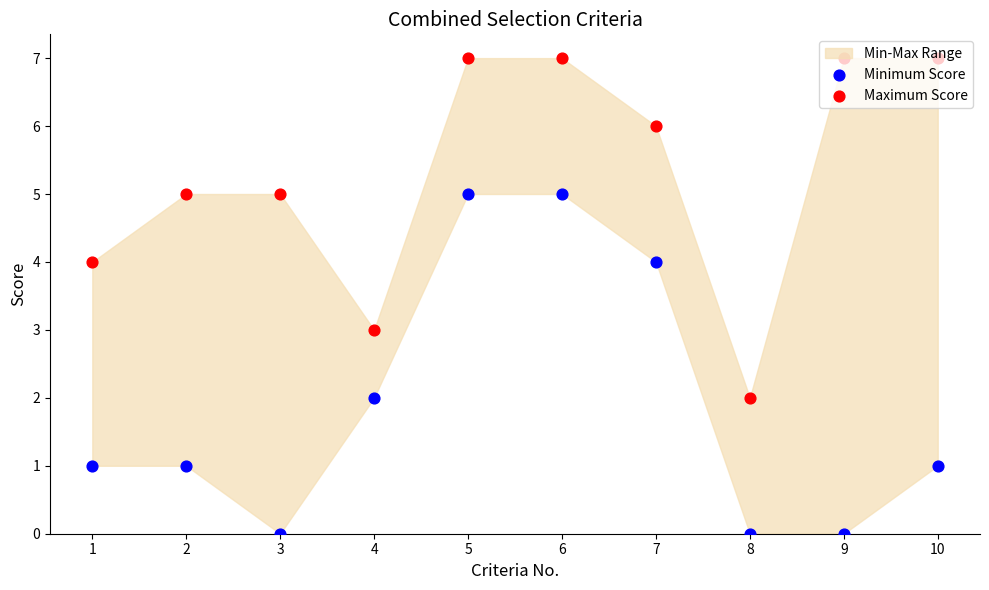

What is the total value across all series at 8?

2